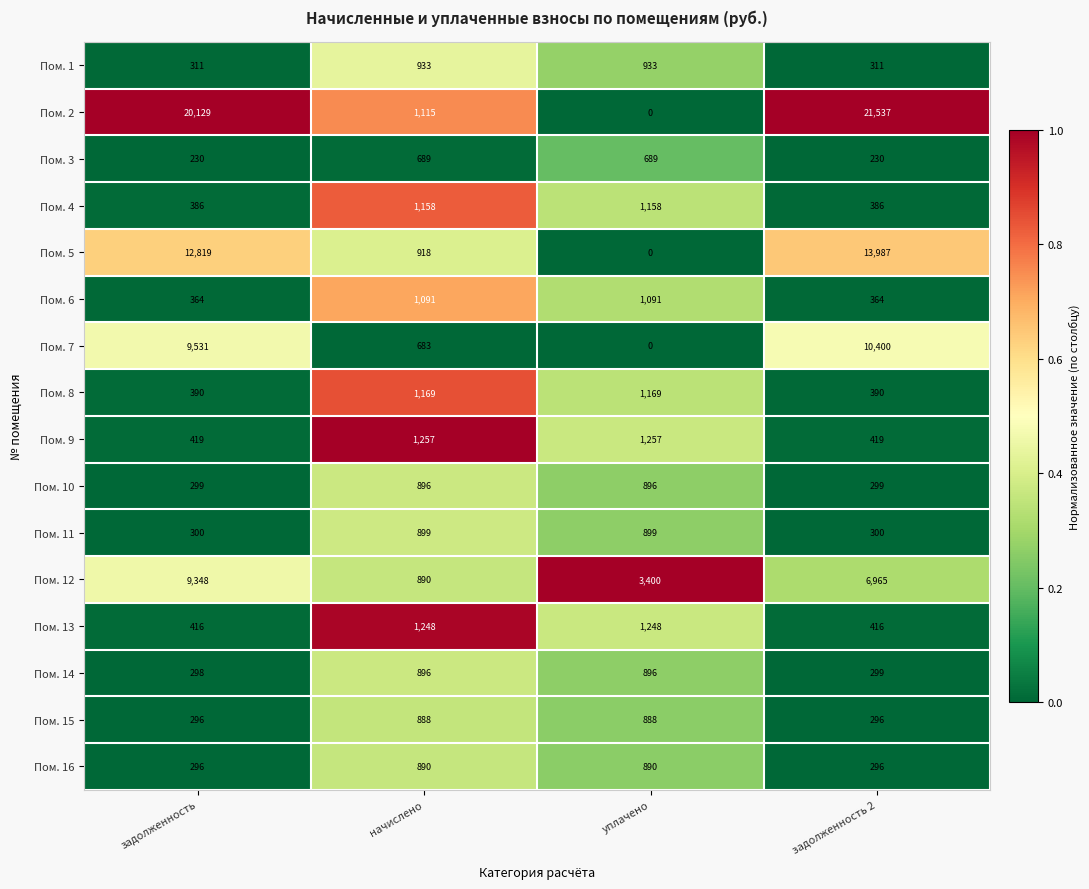

Which category has the highest value across all series?

задолженность 2